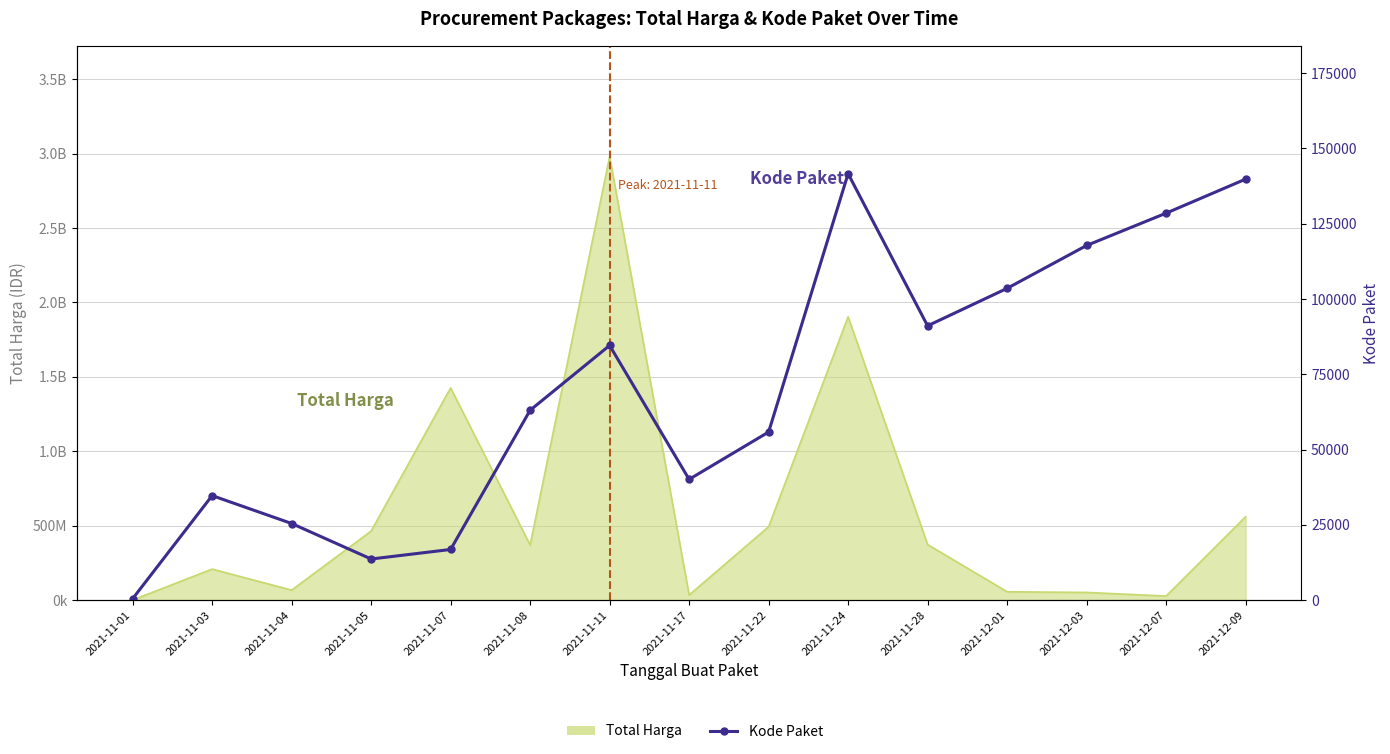

At which label does the data first exceed 63060?

2021-11-11